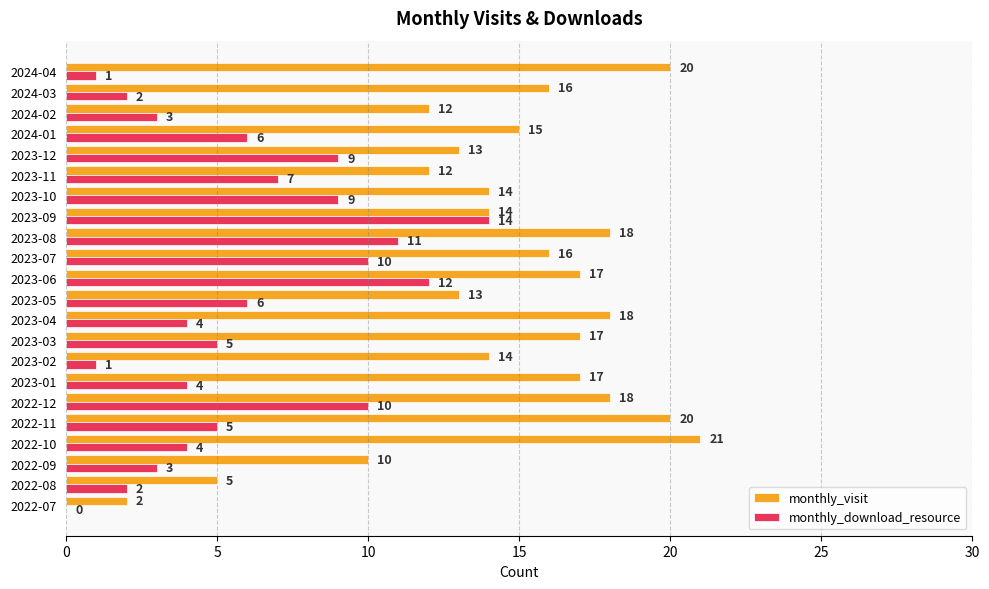

Which category has the highest value in the monthly_visit series?

2022-10